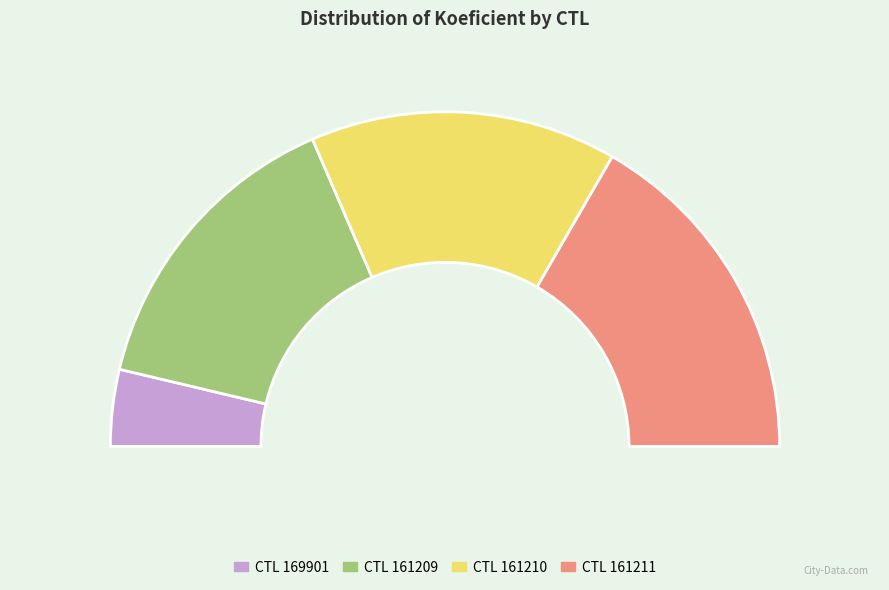

What percentage is NOT represented by 161209?

70.4%